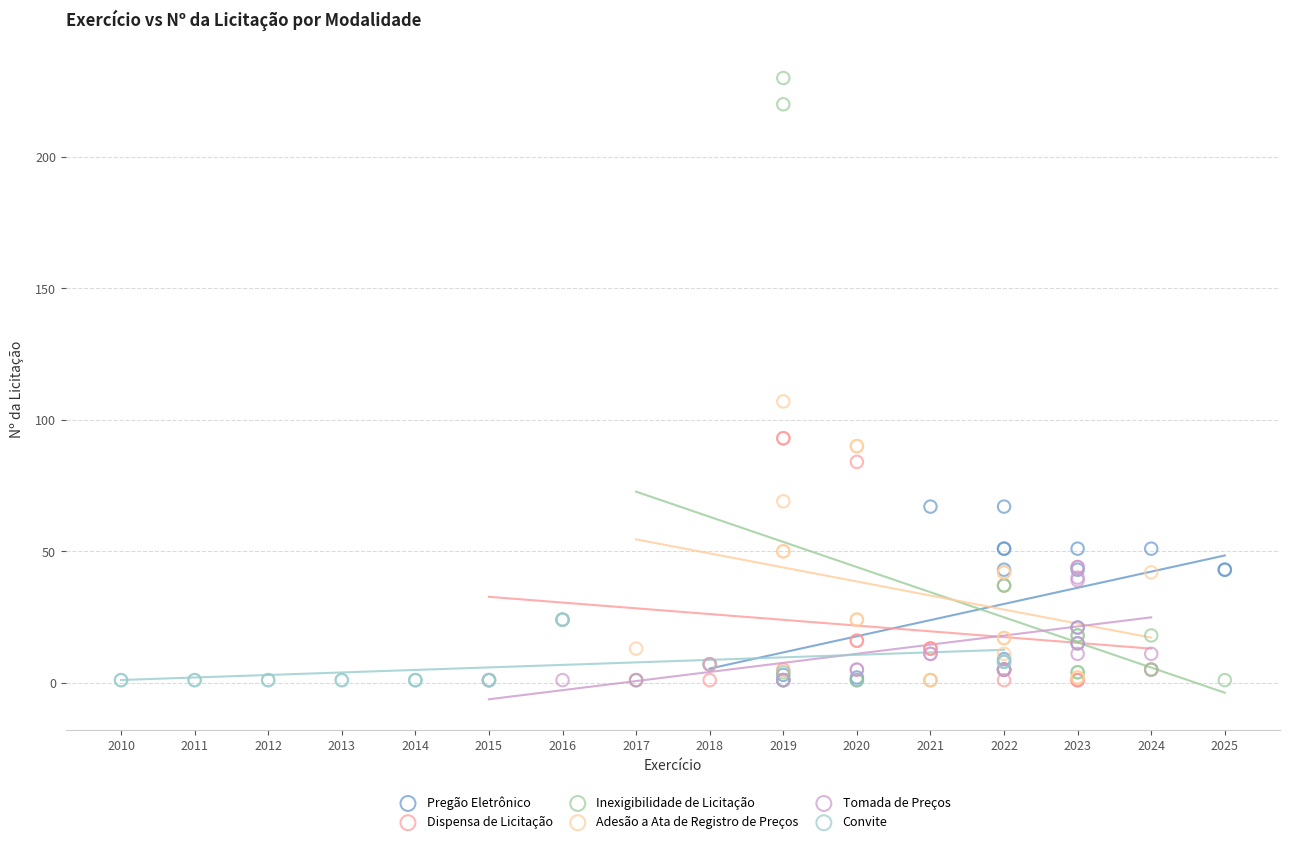

Which series has the widest spread of Y values?

Inexigibilidade de Licitação